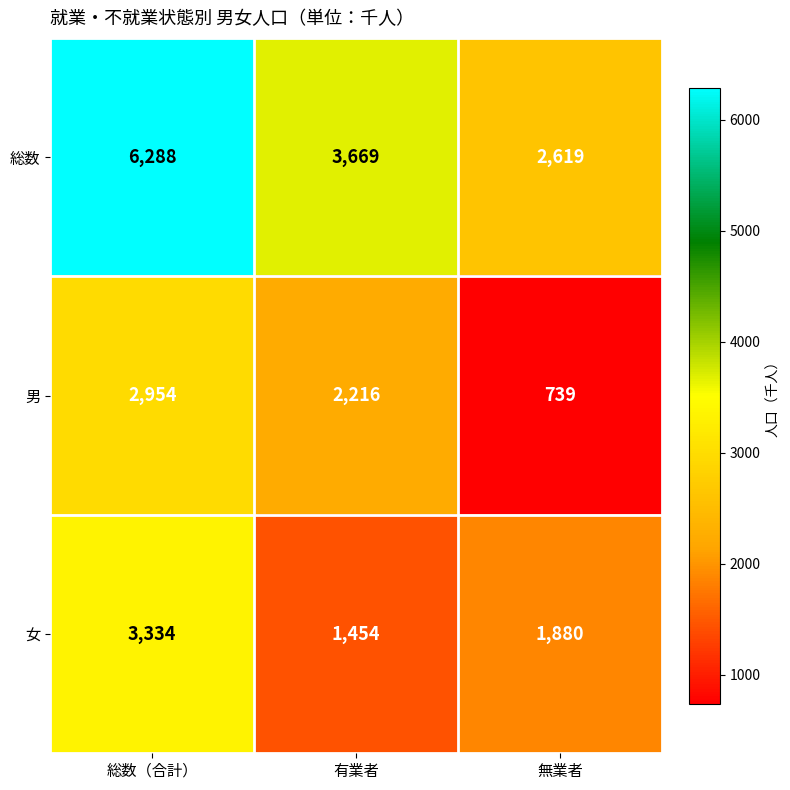

Which series changed the most between 総数（合計） and 有業者?

総数